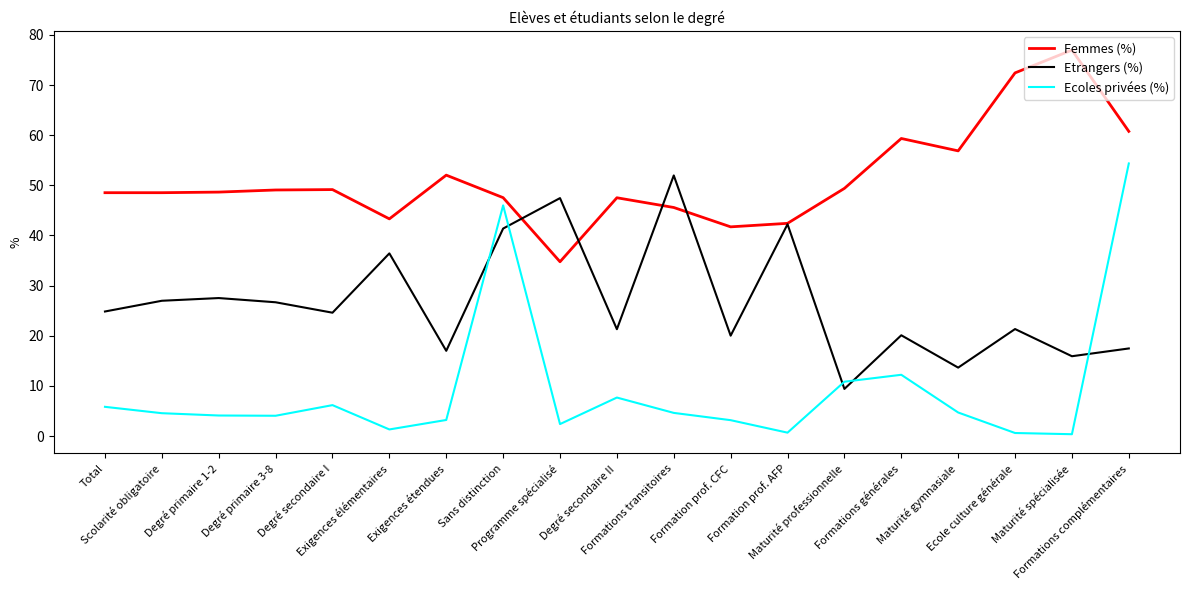

How many interior local peaks does the Etrangers (%) series have?

7